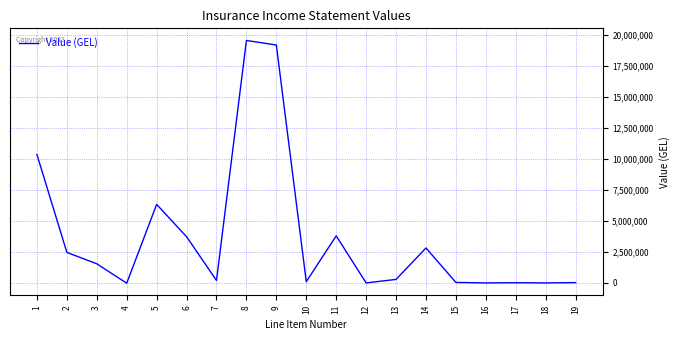

What is the change in value from 2 to 5?

+3875344.8